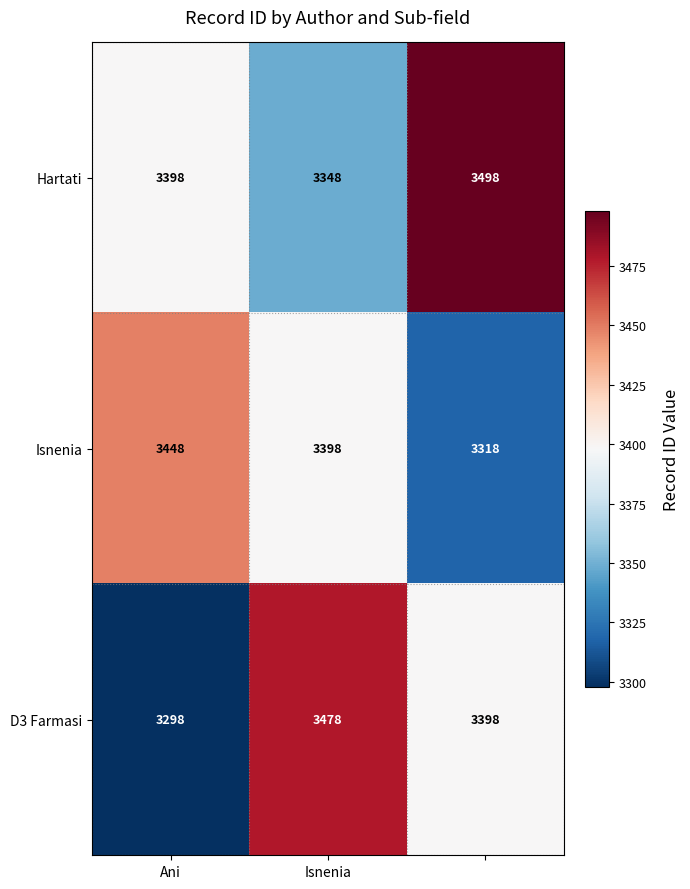

How many series are shown in this chart?

3